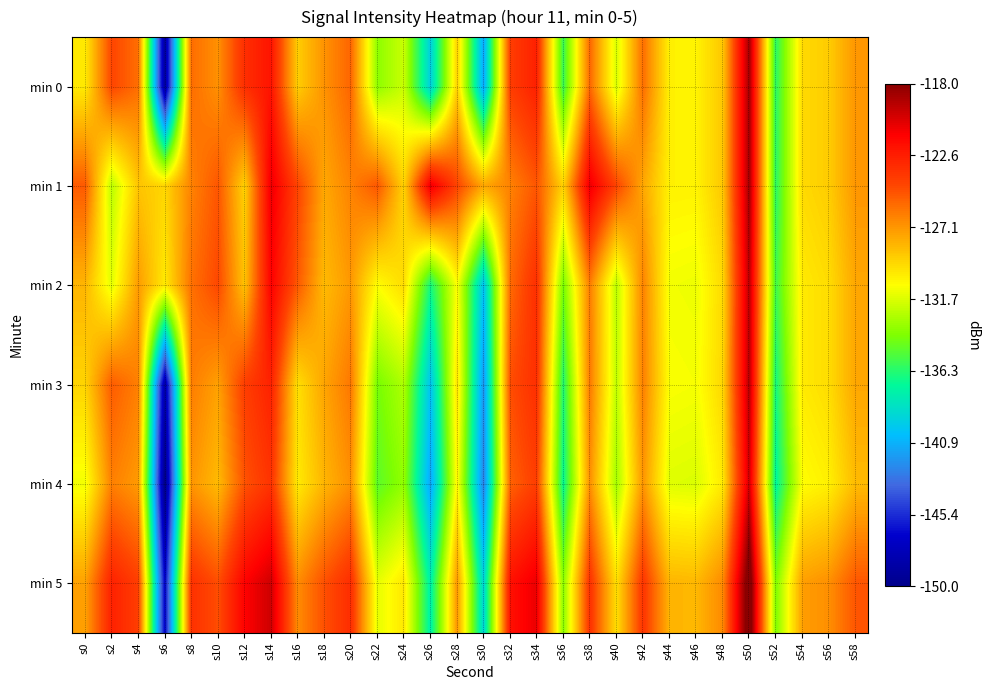

At s46, list the series in order from smallest to largest.

min 4, min 2, min 3, min 0, min 1, min 5